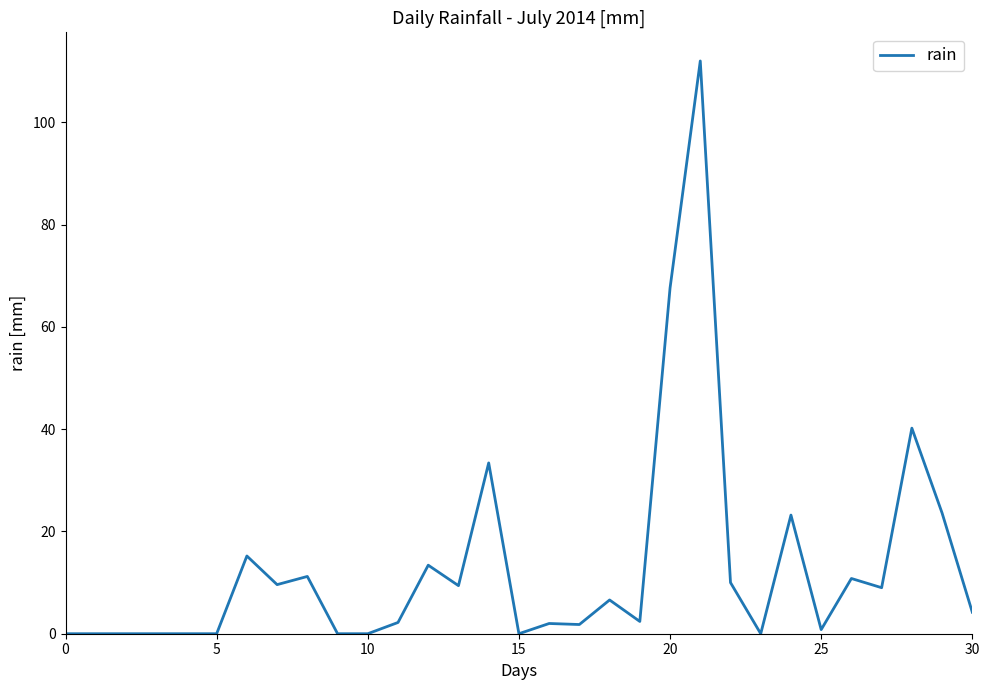

What is the greatest value displayed?

112.0